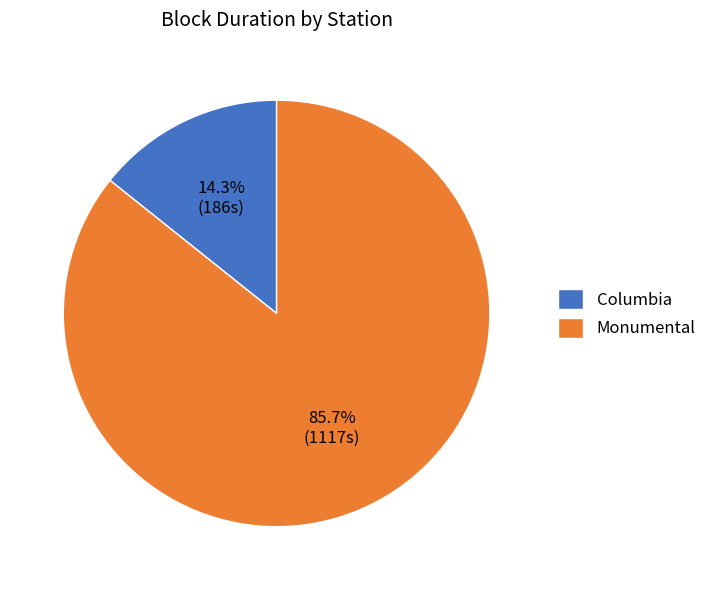

How many segments does this pie chart have?

2